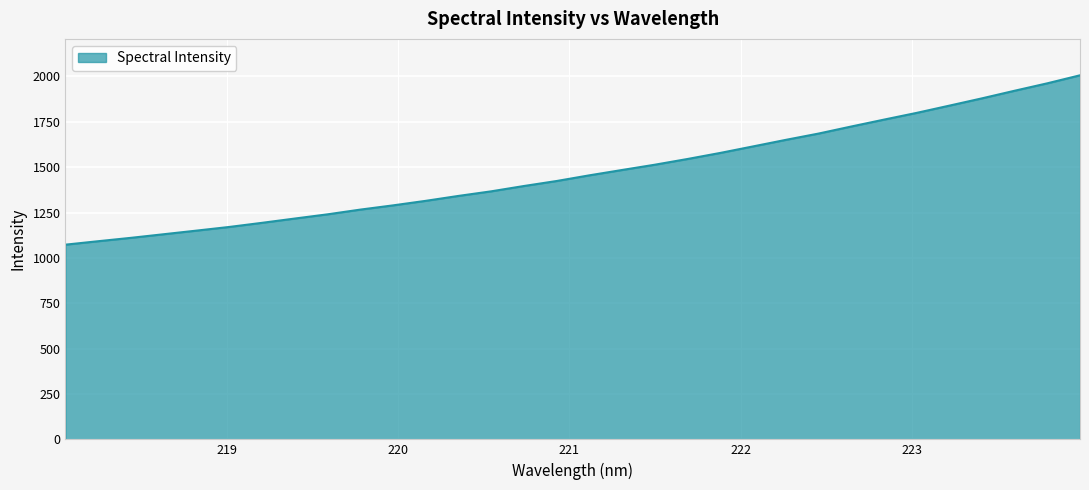

What is the difference between the maximum and minimum values?

933.4